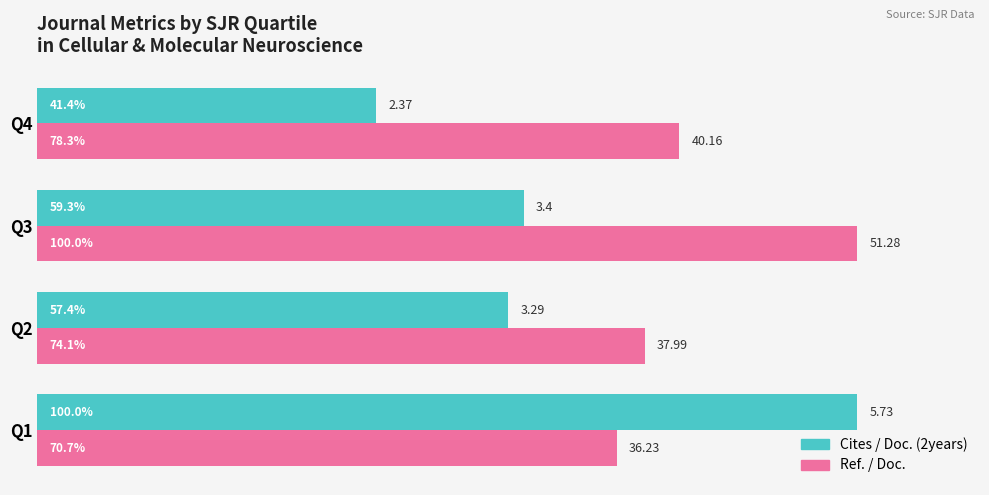

What is the difference between the maximum and minimum values in the Cites / Doc. (2years) series?

58.6